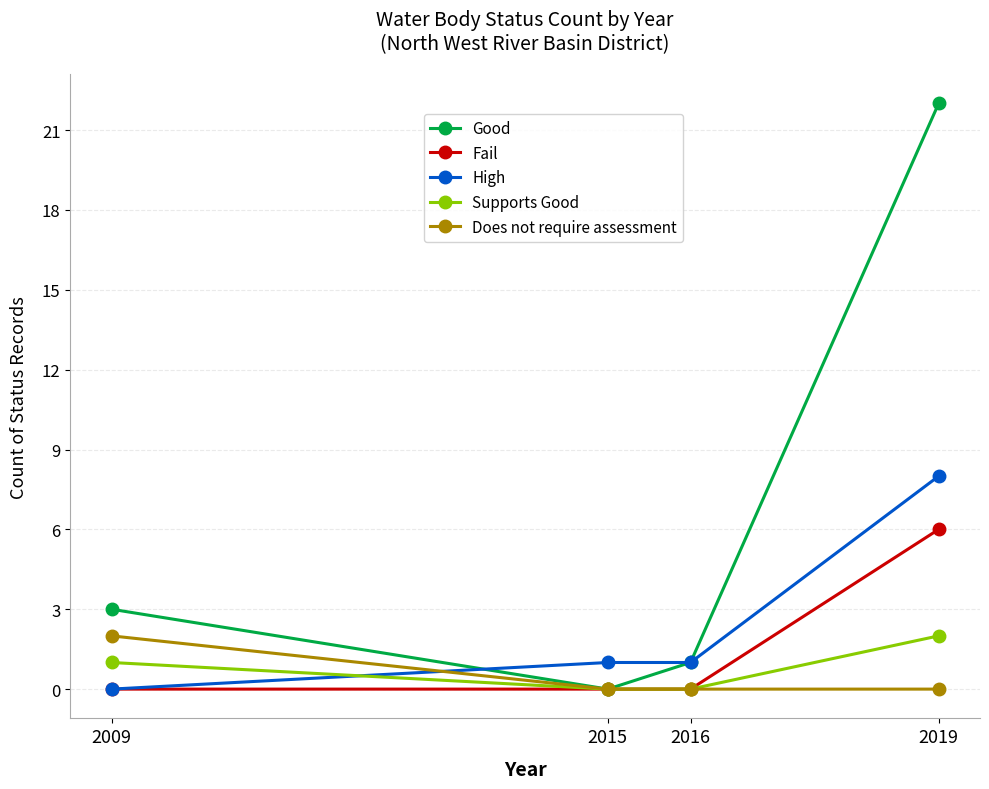

True or false: High has a value of 1 at 2016.

True